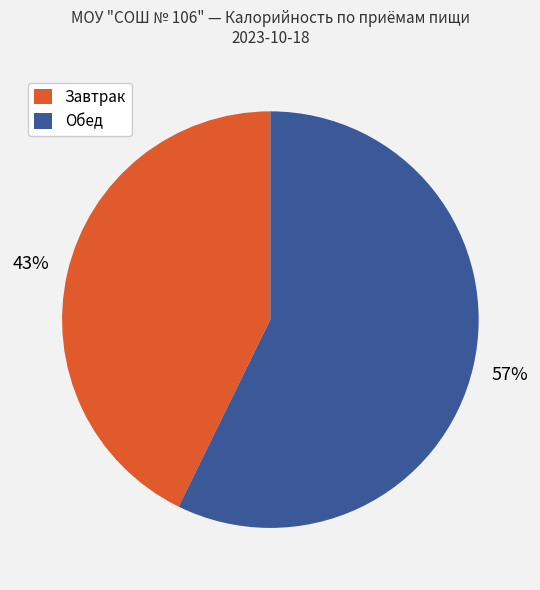

Does any single category account for the majority?

Yes